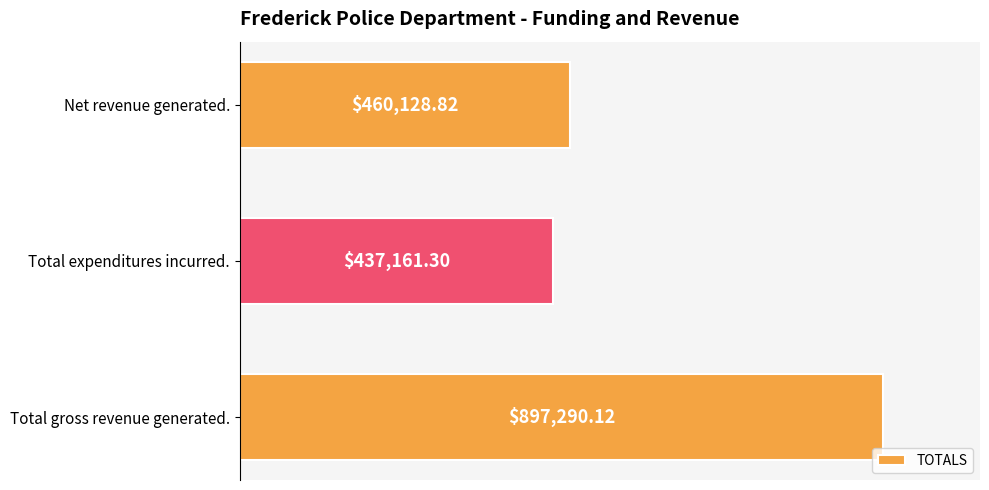

What is the maximum value shown in the chart?

897290.1